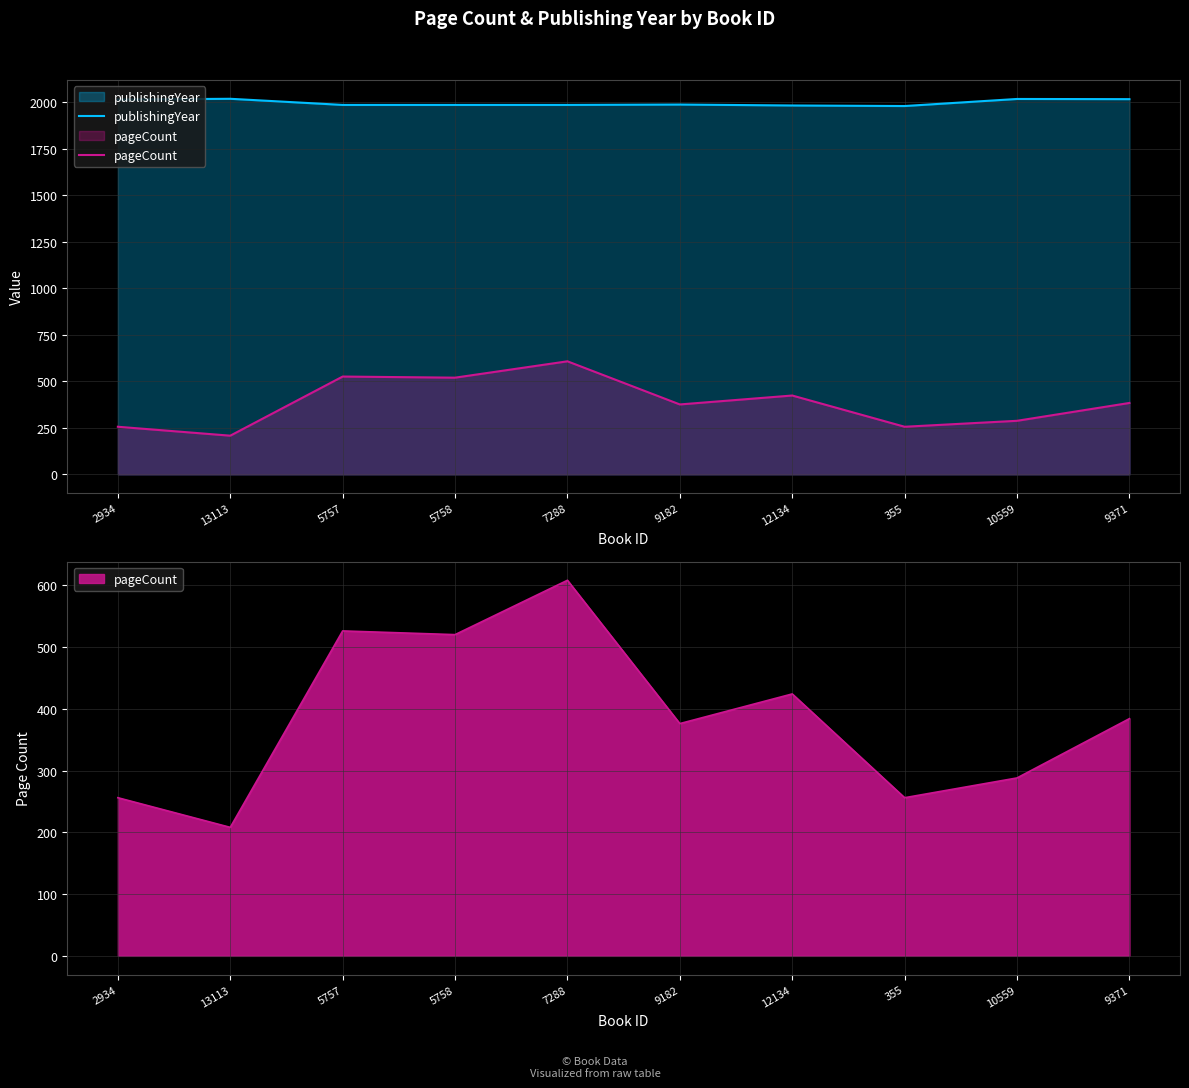

How many data points in pageCount are less than 384?

5